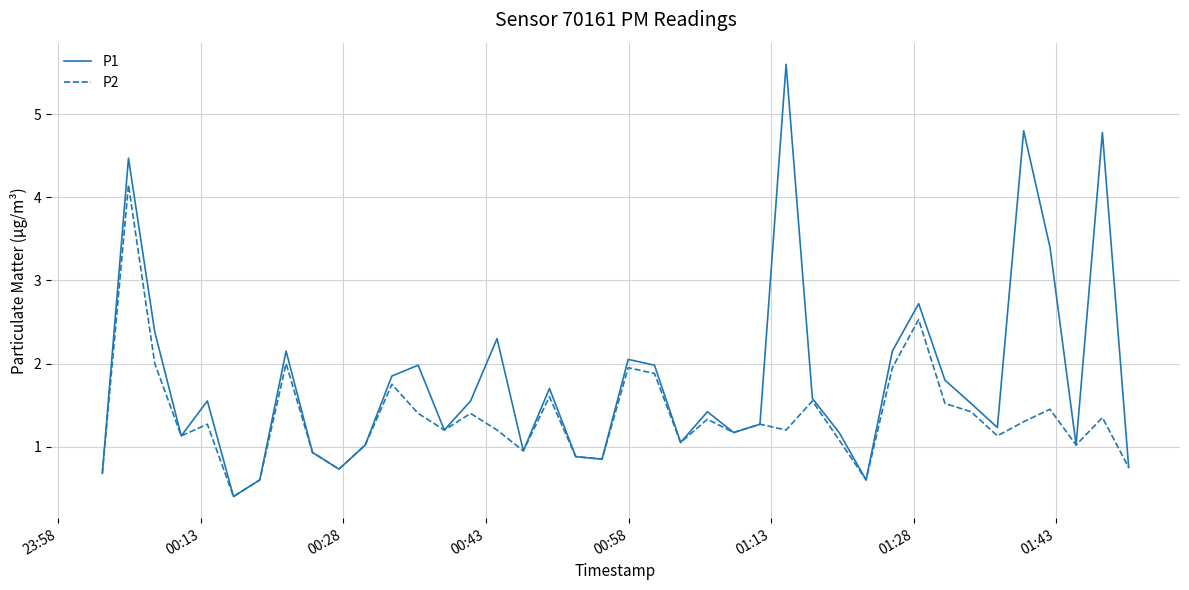

What is the minimum value for P2?

0.4